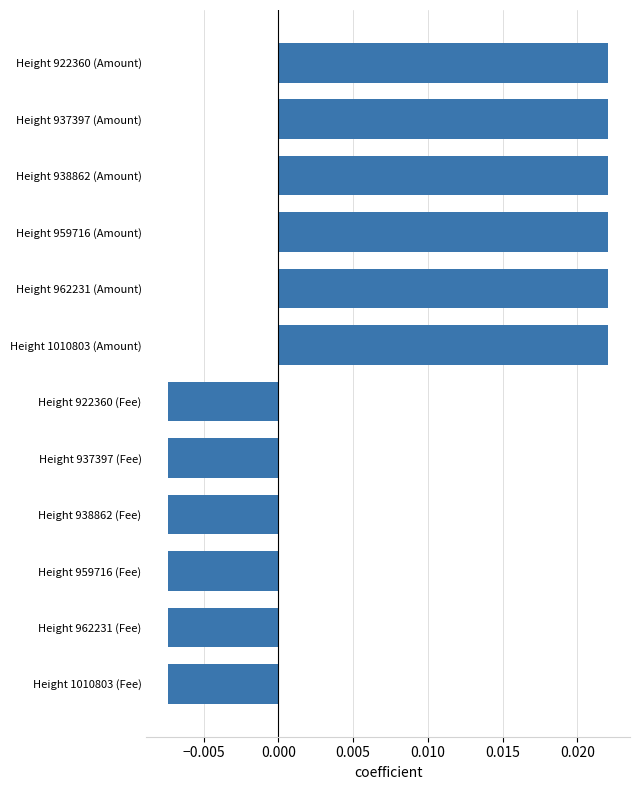

Between Height 922360 (Fee) and Height 1010803 (Amount), which is larger?

Height 1010803 (Amount)